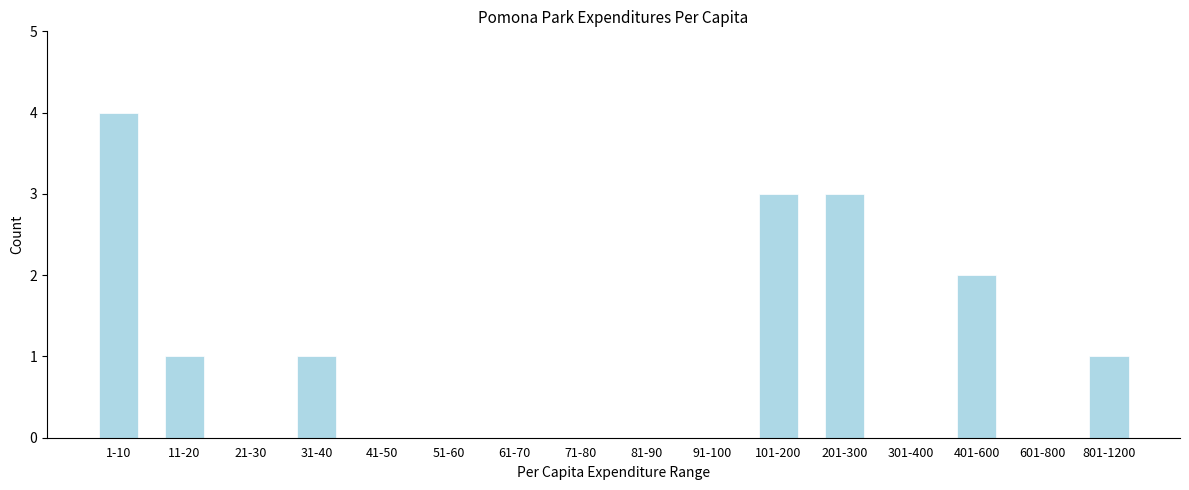

Reading left to right, extract all data points from this chart.

1-10=4	11-20=1	21-30=0	31-40=1	41-50=0	51-60=0	61-70=0	71-80=0	81-90=0	91-100=0	101-200=3	201-300=3	301-400=0	401-600=2	601-800=0	801-1200=1